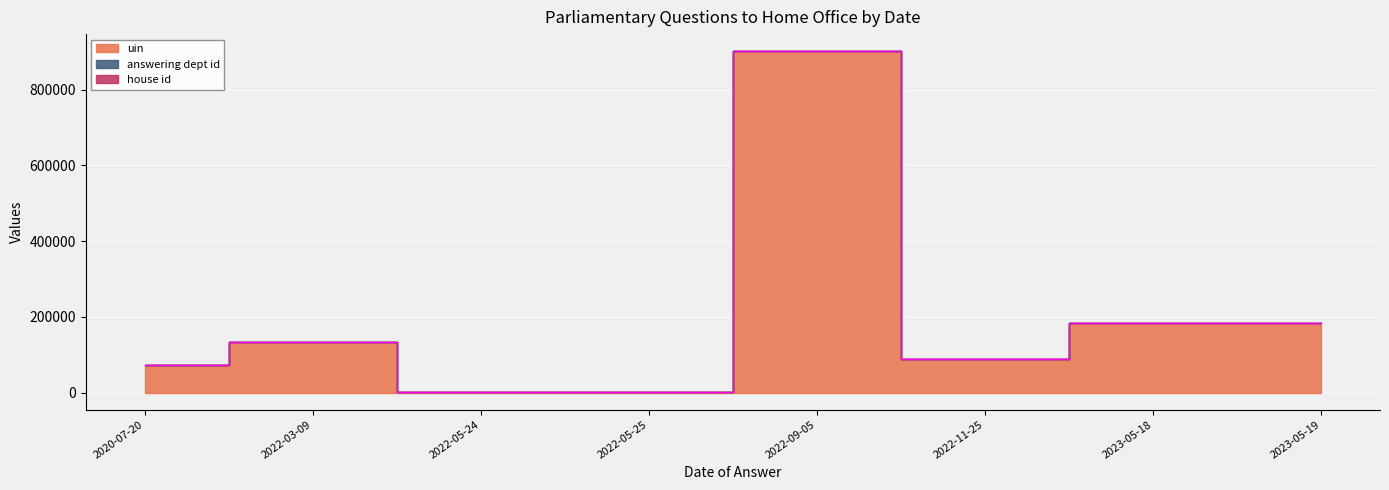

What is the lowest value of the uin series?

2671